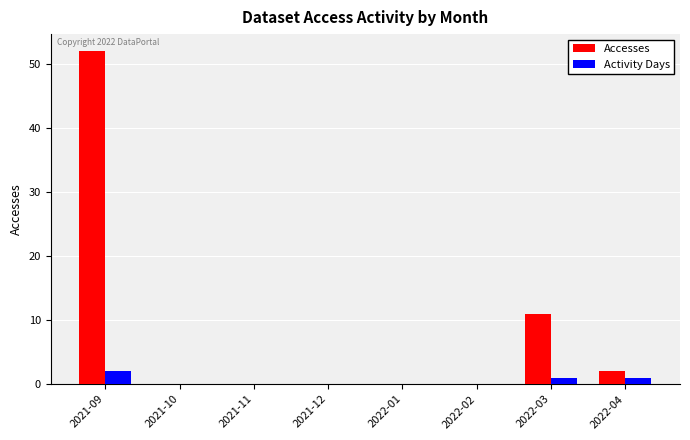

What is the maximum value for Accesses?

52